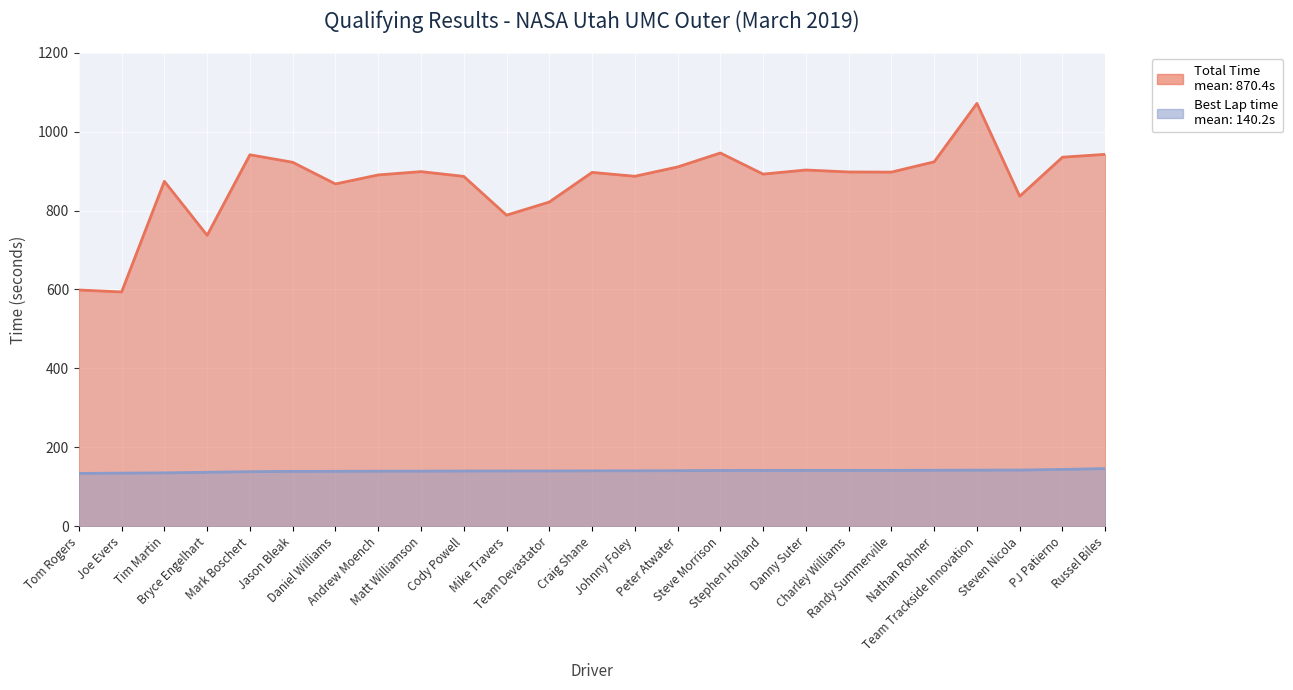

True or false: Total Time has a value of 892.4 at Stephen Holland.

True